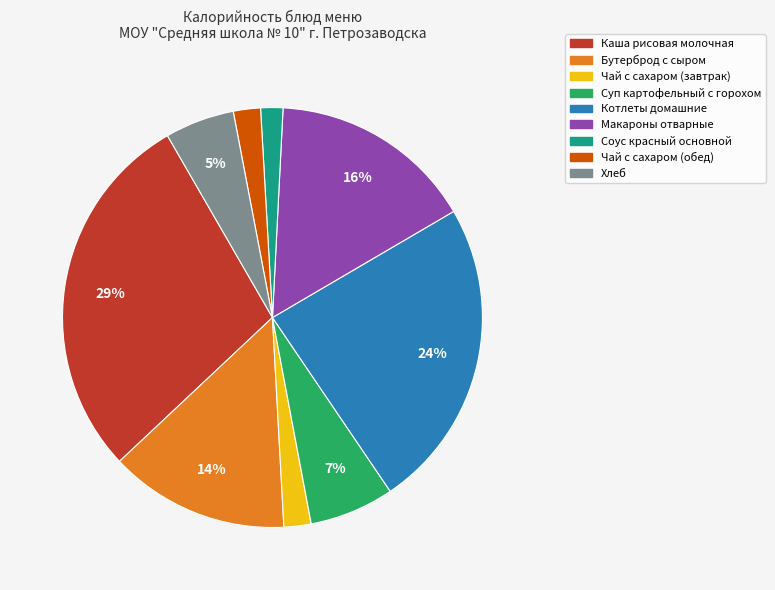

To the nearest percent, what percentage of the pie is Суп картофельный с горохом?

7%